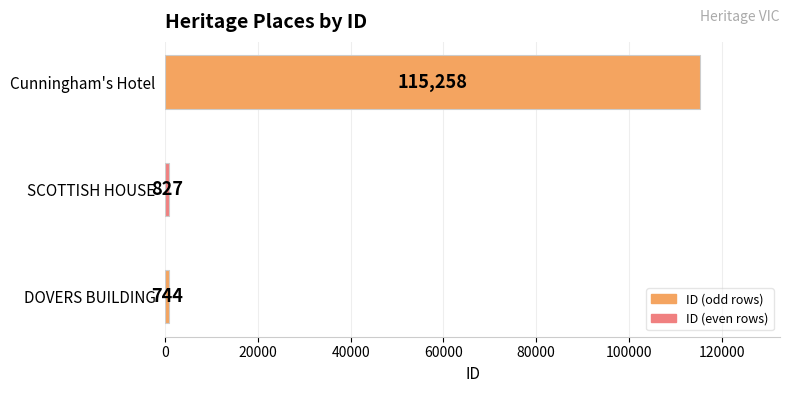

Rank the categories by value from lowest to highest.

DOVERS BUILDING, SCOTTISH HOUSE, Cunningham's Hotel